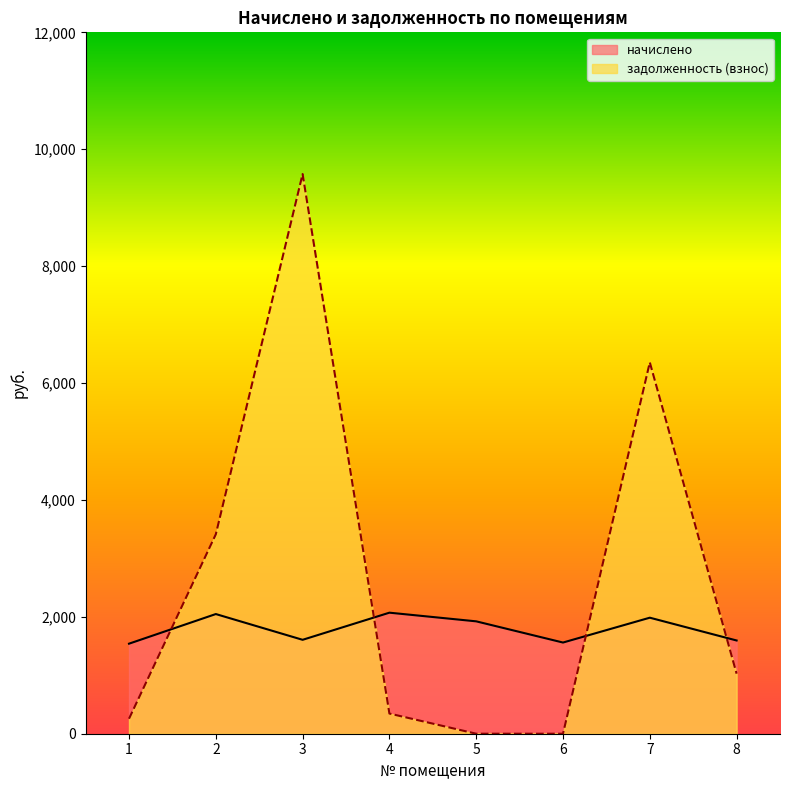

Rank the series by their average value, from highest to lowest.

задолженность (взнос), начислено